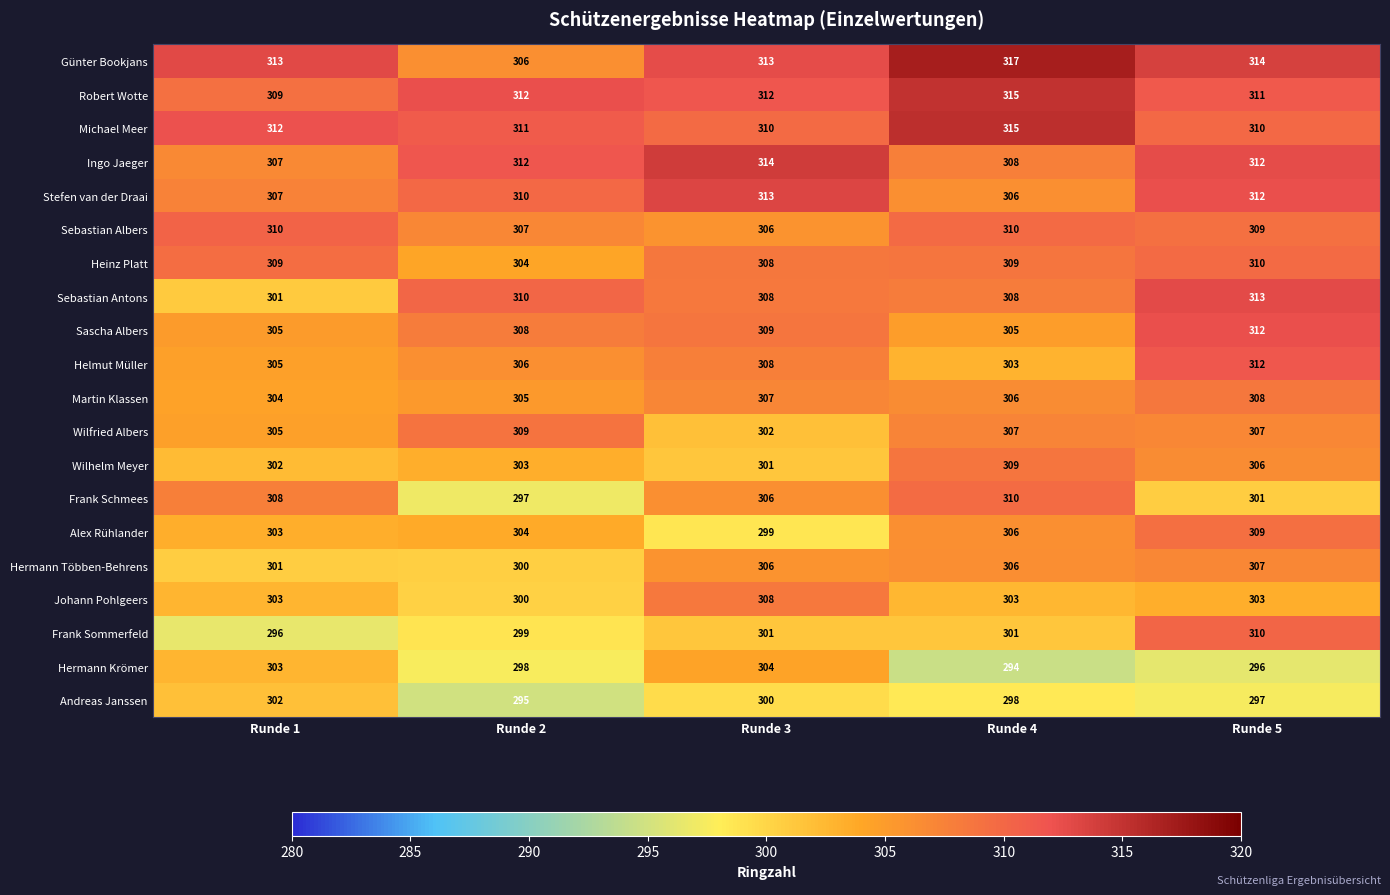

What is the total value across all series at Runde 3?

6135